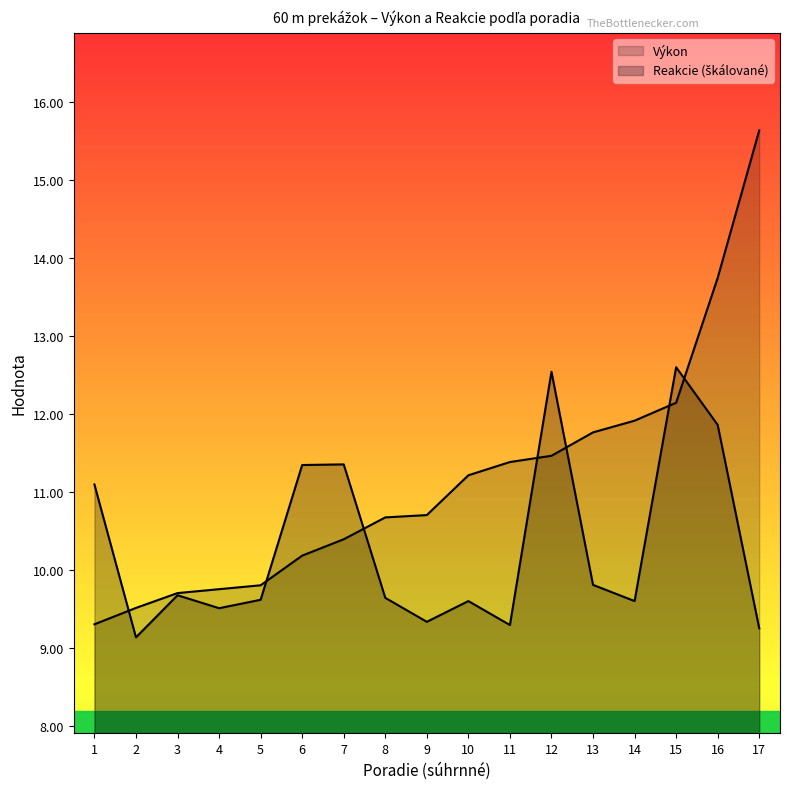

How many interior local peaks does the Reakcie series have?

5